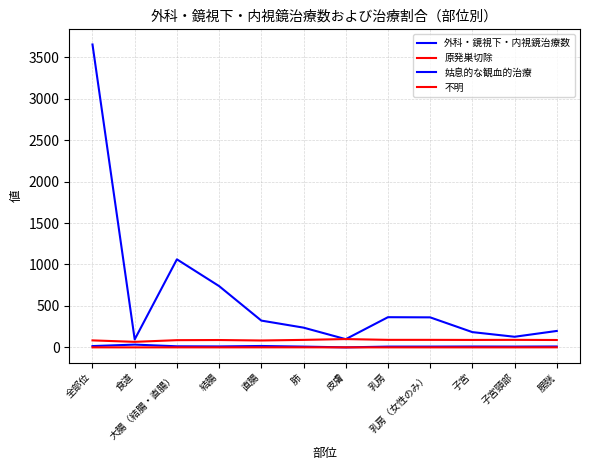

How many lines are shown in the chart?

4